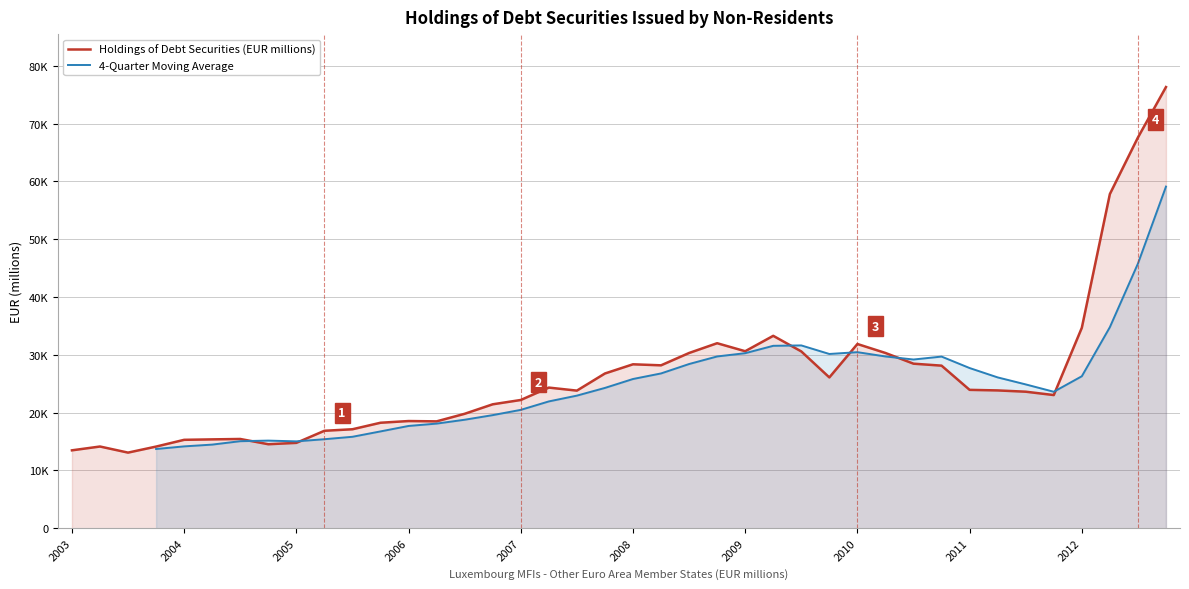

Reading left to right, extract all data points from this chart.

13479.0	14139.0	13084.0	14128.0	15297.0	15374.0	15444.0	14534.0	14771.0	16861.0	17126.0	18252.0	18546.0	18491.0	19801.0	21444.0	22189.0	24334.3	23810.2	26774.2	28364.9	28187.1	30322.3	32013.2	30627.6	33292.1	30592.3	26093.3	31877.4	30323.9	28471.9	28131.7	23942.3	23845.0	23623.2	23043.0	34680.6	57825.1	67607.8	76336.1